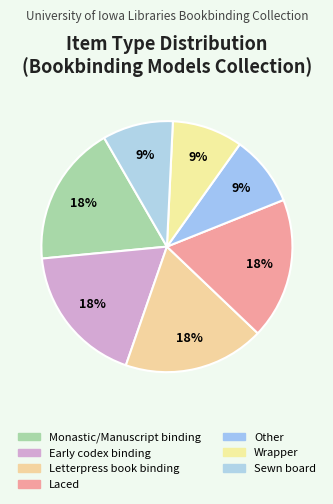

Is it true that Sewn board is 22% of the pie?

False